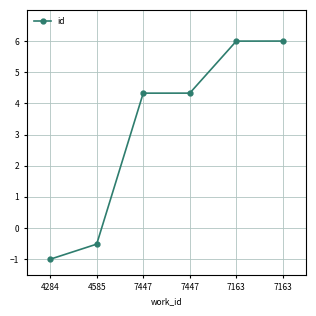

Is it true that the value at 7447 is 4.3?

True